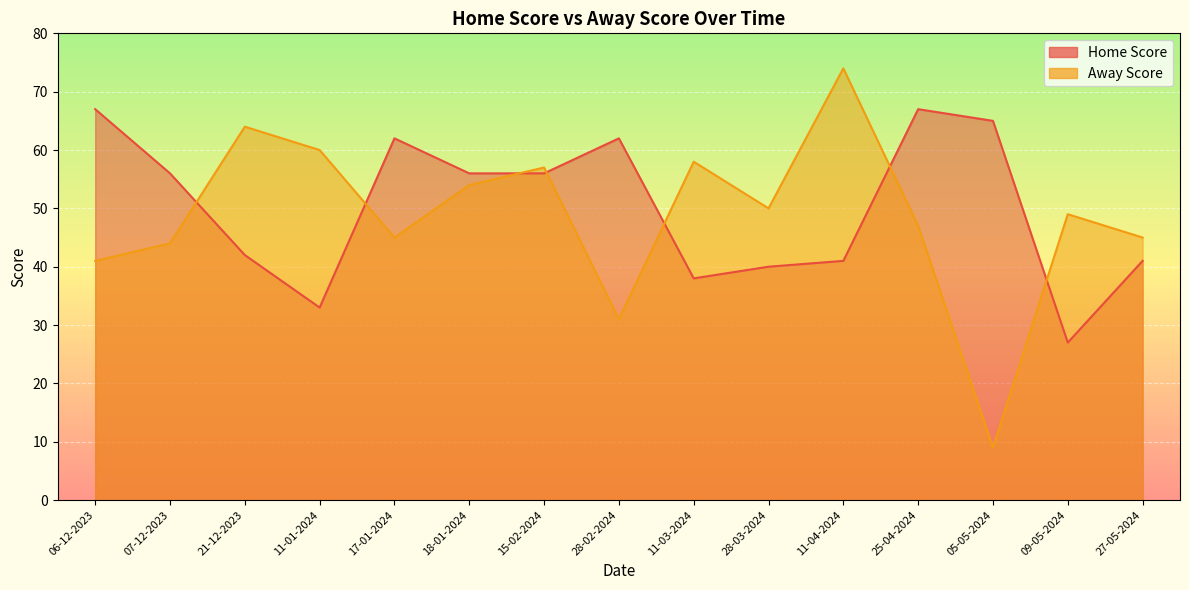

Reading right to left, what are all the values shown in this chart?

Home Score: 41	27	65	67	41	40	38	62	56	56	62	33	42	56	67
Away Score: 45	49	9	47	74	50	58	31	57	54	45	60	64	44	41